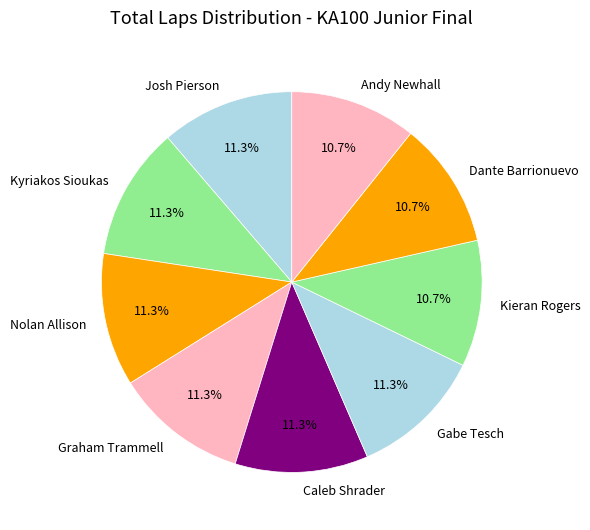

Is there any slice that represents more than half of the pie?

No